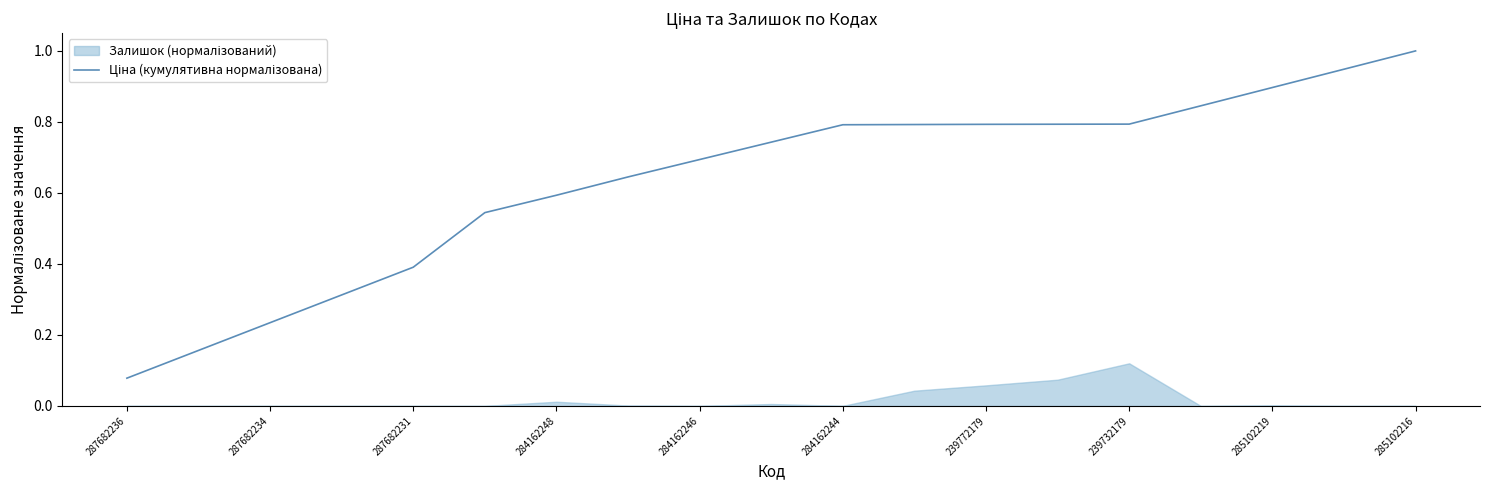

At which category does the chart reach its minimum across all series?

287682236